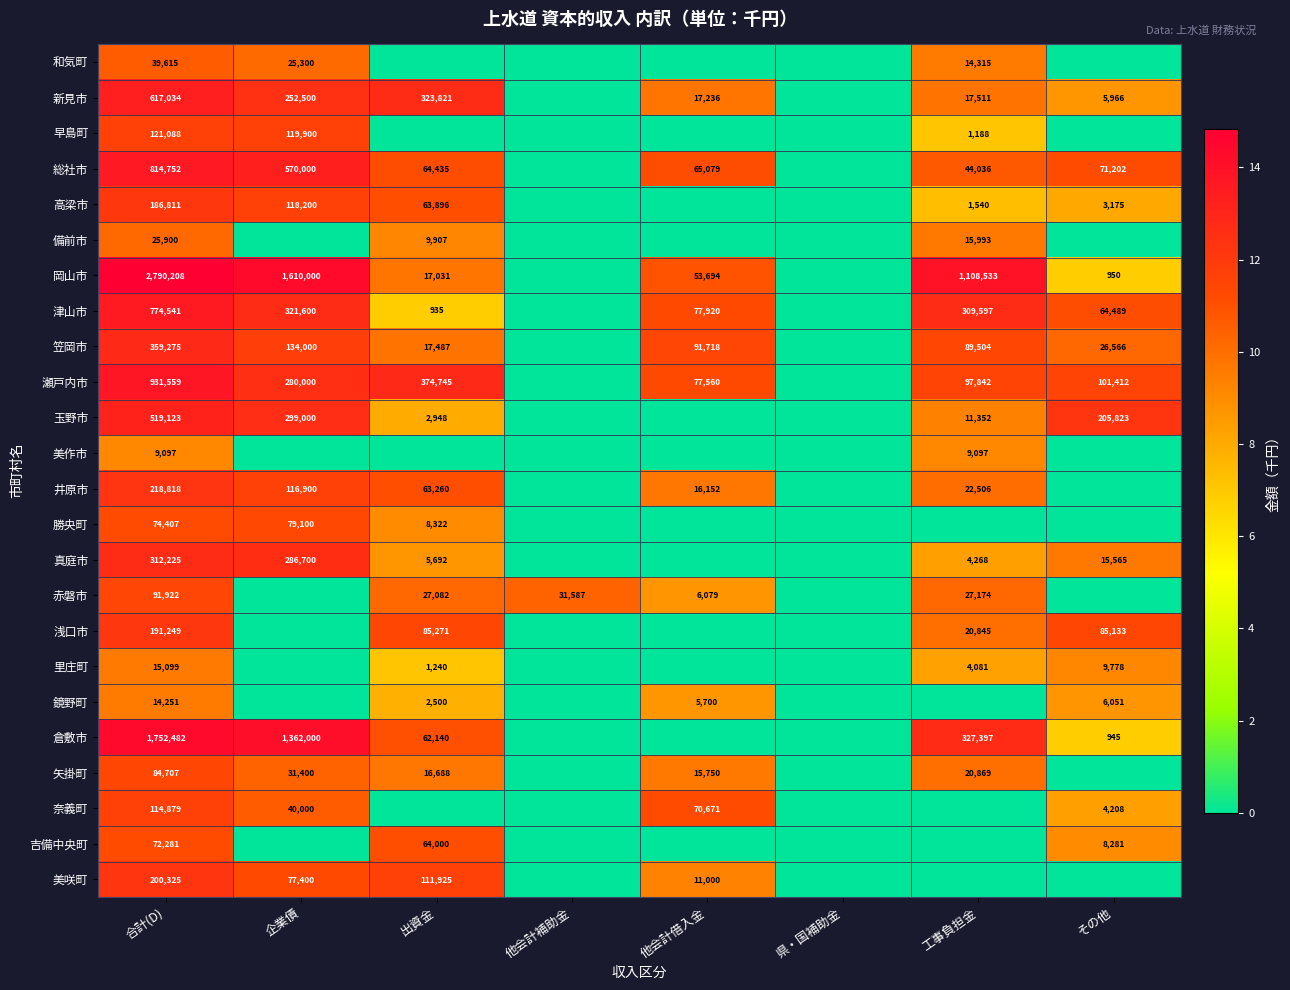

True or false: 吉備中央町 has a value of 129925 at 合計(D).

False